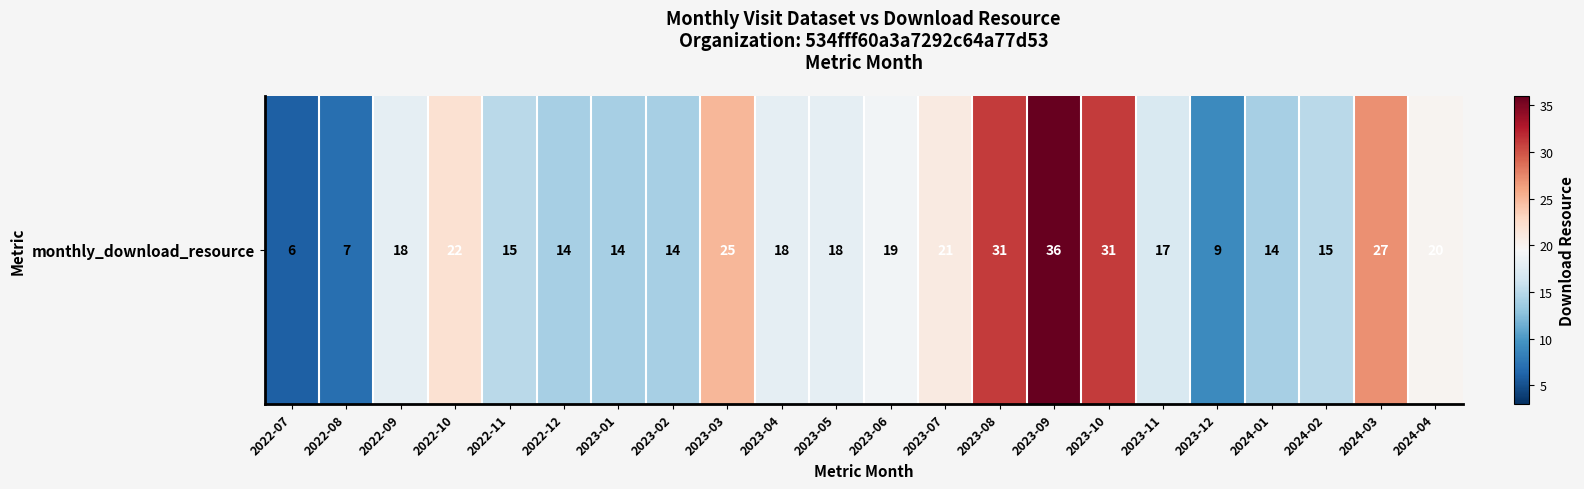

Which category has the lowest value across all series?

2022-07